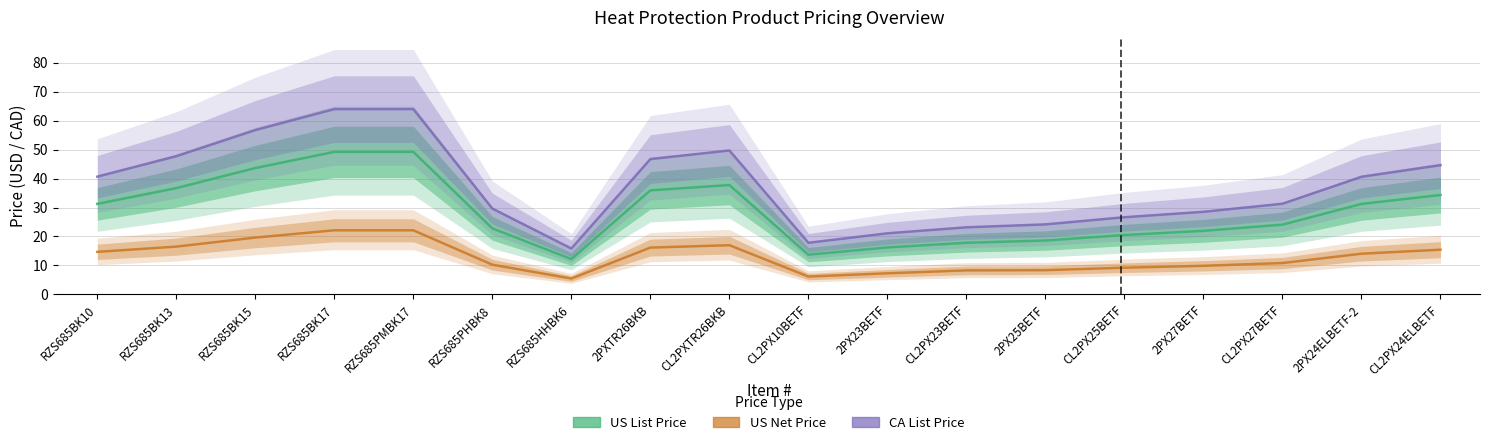

At which category does US Net Price reach its first local valley?

RZS685HHBK6